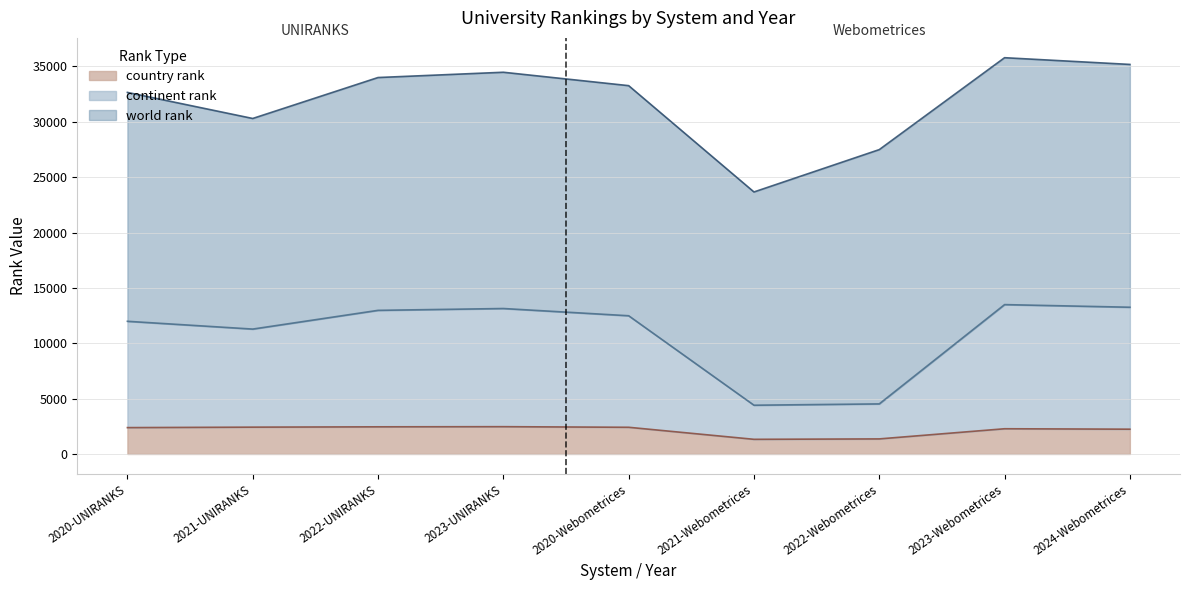

True or false: country rank and continent rank cross at least once.

False